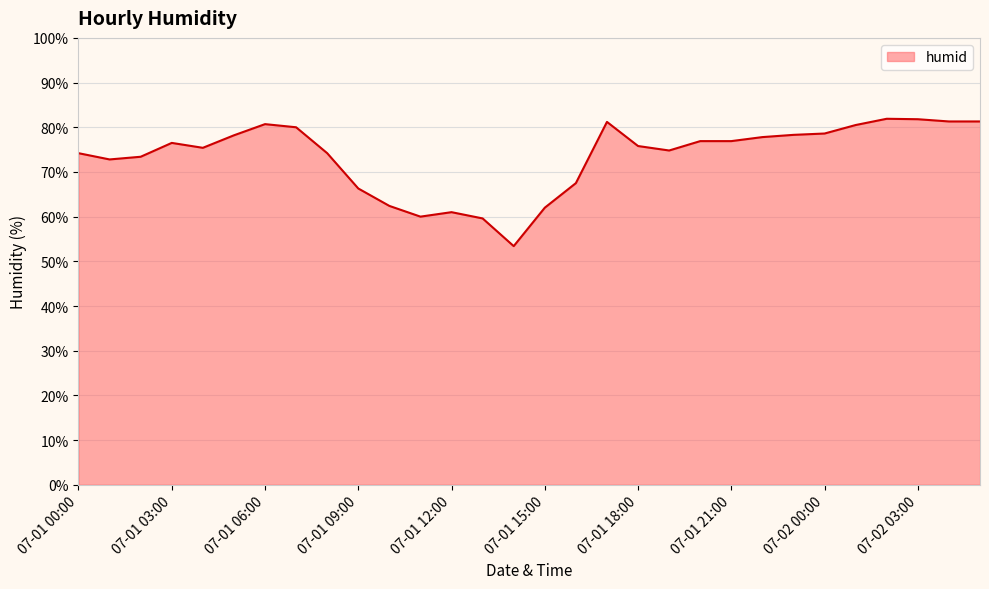

What is the maximum value shown in the chart?

81.9